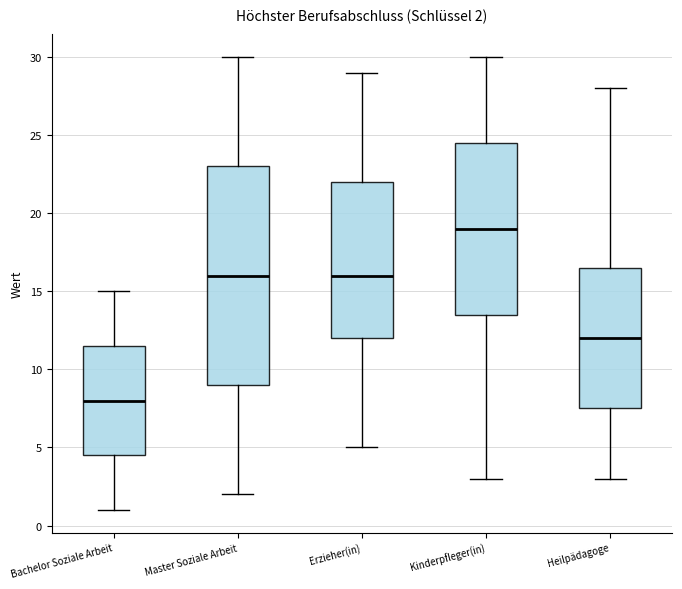

Which box has the highest median line?

Kinderpfleger(in)